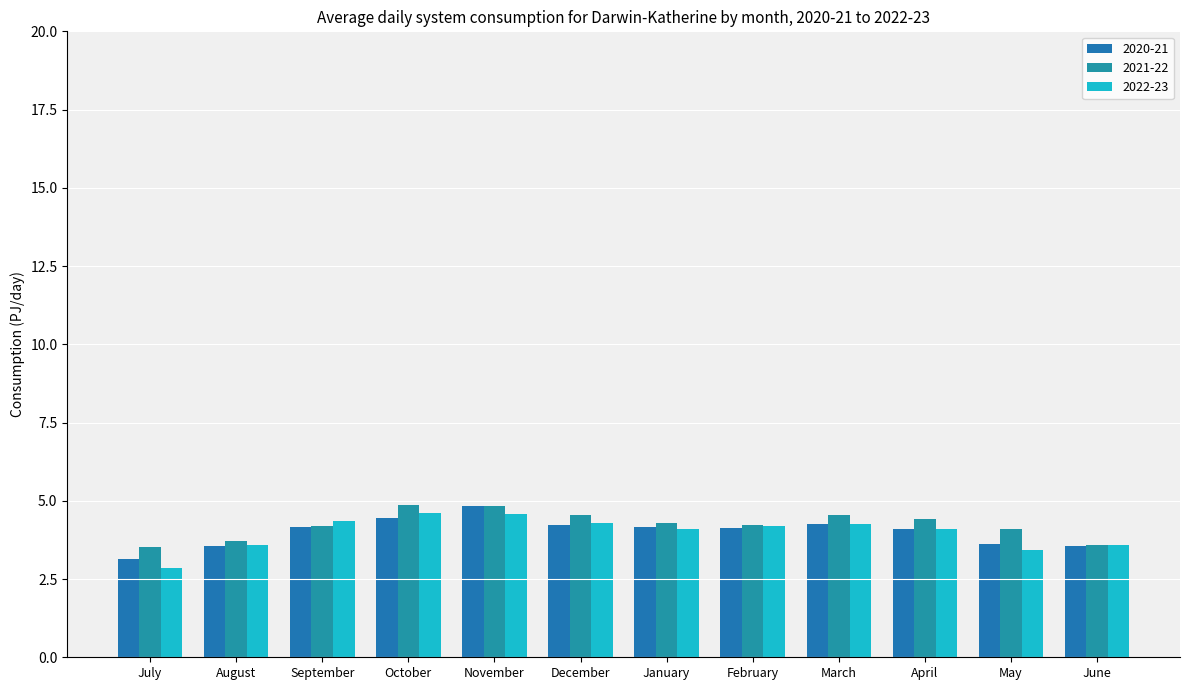

What is the average value of the 2020-21 series?

4.0